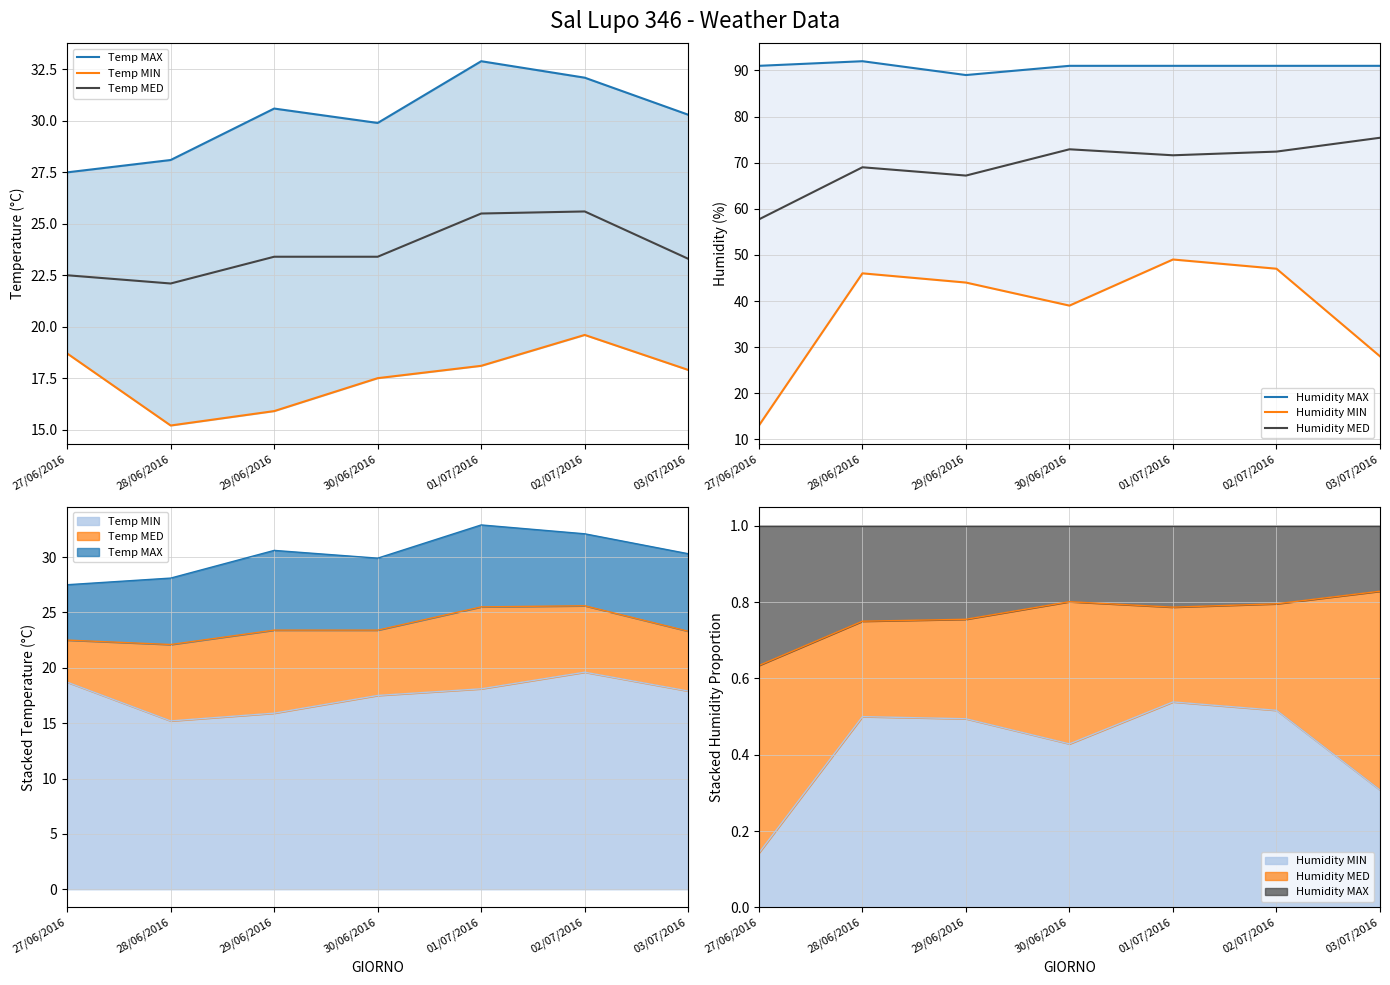

What is the difference between the maximum and minimum values in the Temp MED series?

3.5